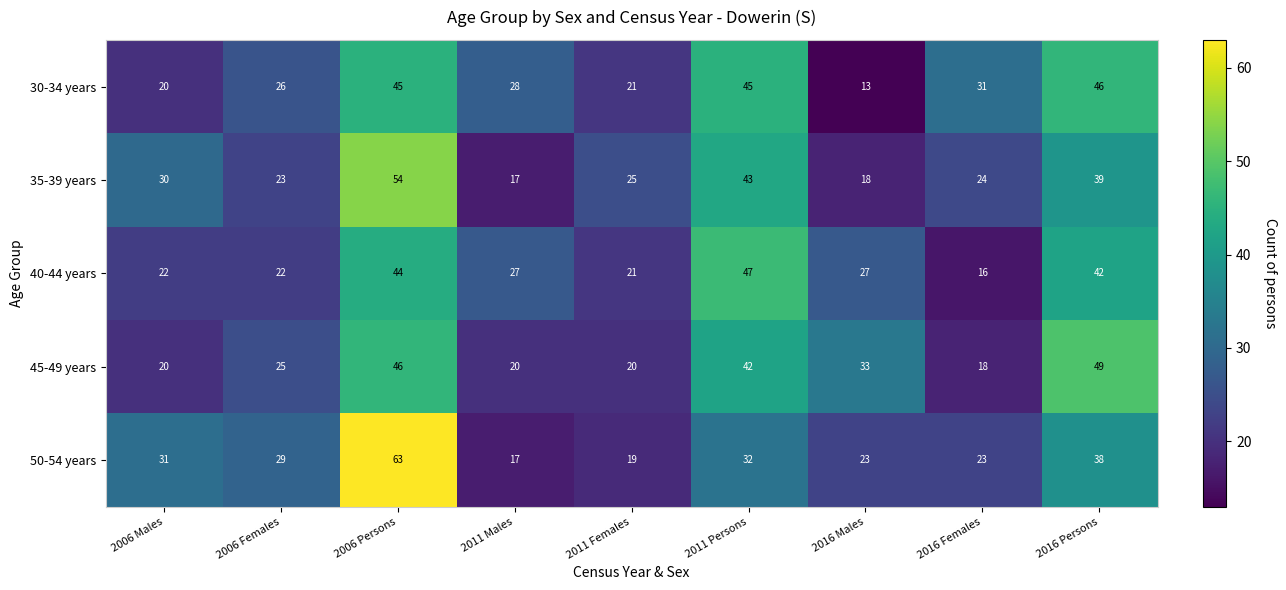

Rank the series by their maximum value, from highest to lowest.

50-54 years, 35-39 years, 45-49 years, 40-44 years, 30-34 years